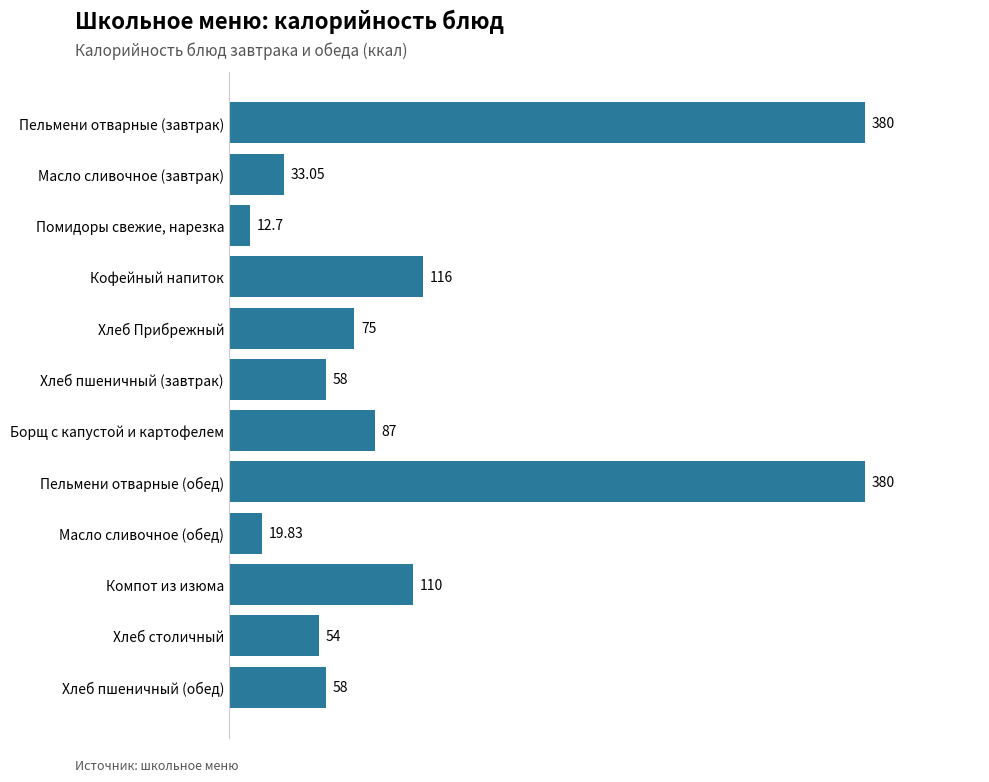

What is the label of the 2nd bar from the top?

Масло сливочное (завтрак)